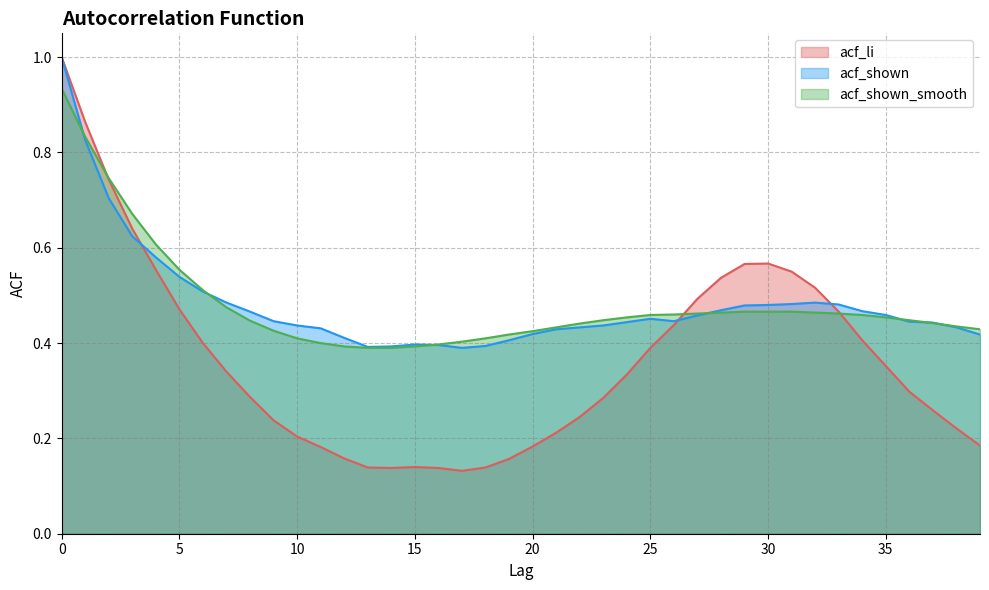

The acf_li series shows 0.2 at 15. True or false?

False